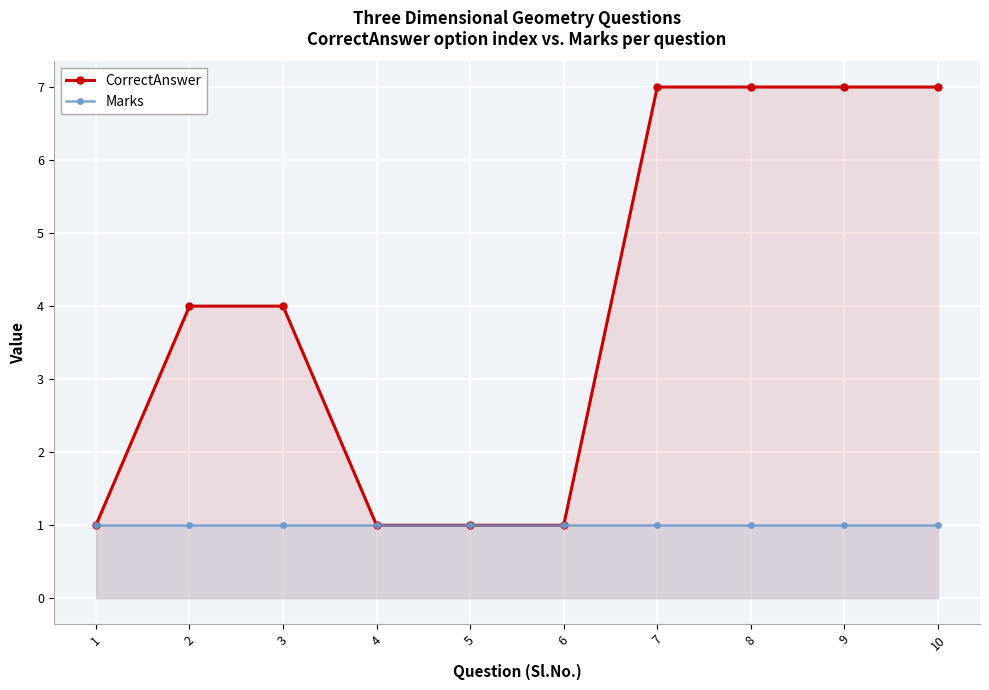

List the series in order of their overall mean, lowest first.

Marks, CorrectAnswer